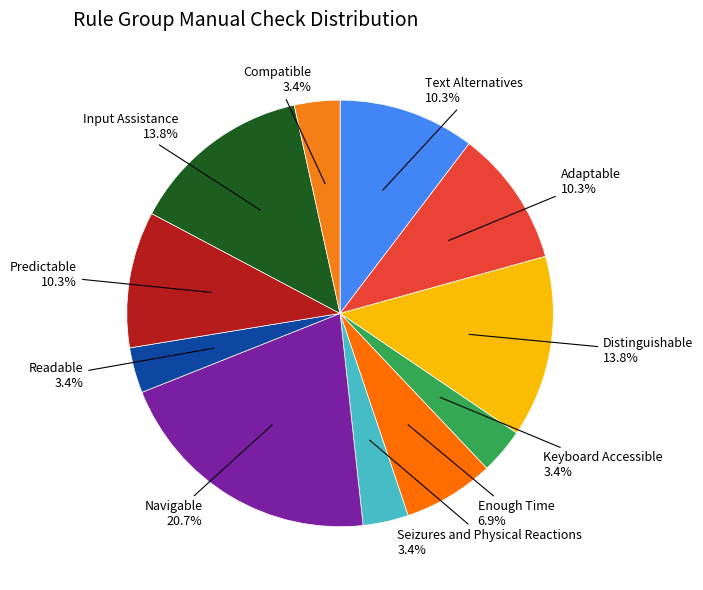

Count the number of slices in the pie.

11